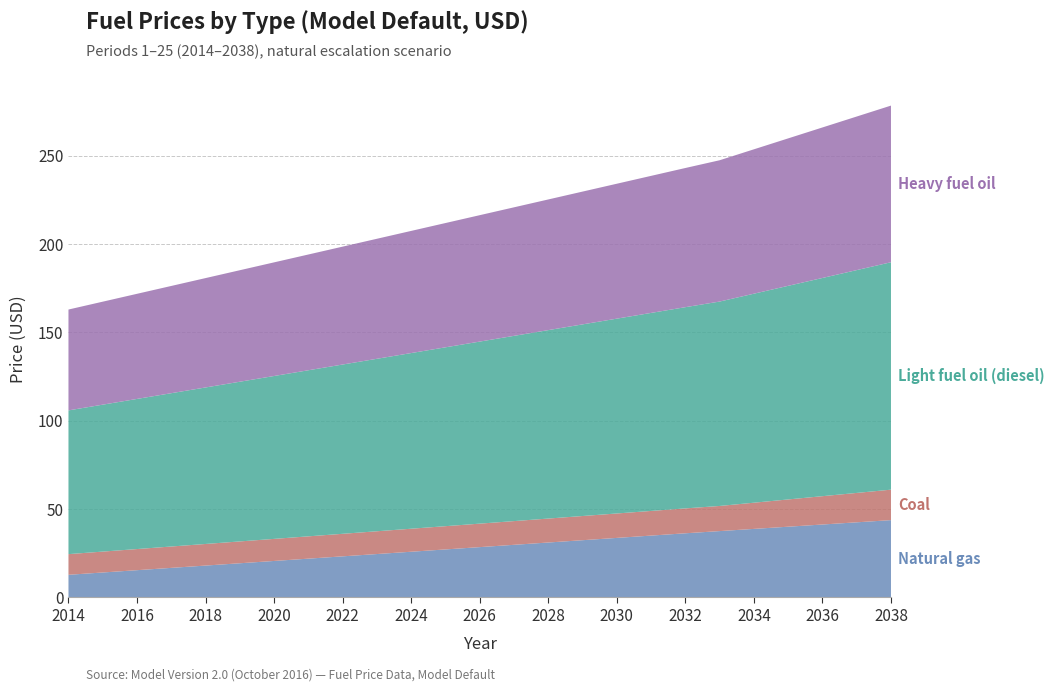

Reading left to right, transcribe all the data shown in this chart.

Natural gas: 12.8	14.1	15.5	16.8	18.1	19.4	20.7	22.0	23.3	24.6	25.9	27.2	28.5	29.8	31.1	32.4	33.7	35.0	36.3	37.6	38.8	40.1	41.3	42.5	43.8
Coal: 11.7	11.8	12.0	12.1	12.2	12.4	12.5	12.6	12.8	12.9	13.0	13.2	13.3	13.4	13.6	13.7	13.8	14.0	14.1	14.2	14.8	15.4	16.0	16.6	17.2
Light fuel oil (diesel): 81.4	83.2	85.0	86.8	88.6	90.4	92.2	94.0	95.8	97.6	99.4	101.3	103.1	104.9	106.7	108.5	110.3	112.1	113.9	115.7	118.3	120.9	123.5	126.1	128.7
Heavy fuel oil: 57.1	58.3	59.5	60.7	61.9	63.1	64.3	65.5	66.7	67.9	69.1	70.4	71.6	72.8	74.0	75.2	76.4	77.6	78.8	80.0	81.7	83.5	85.2	86.9	88.7